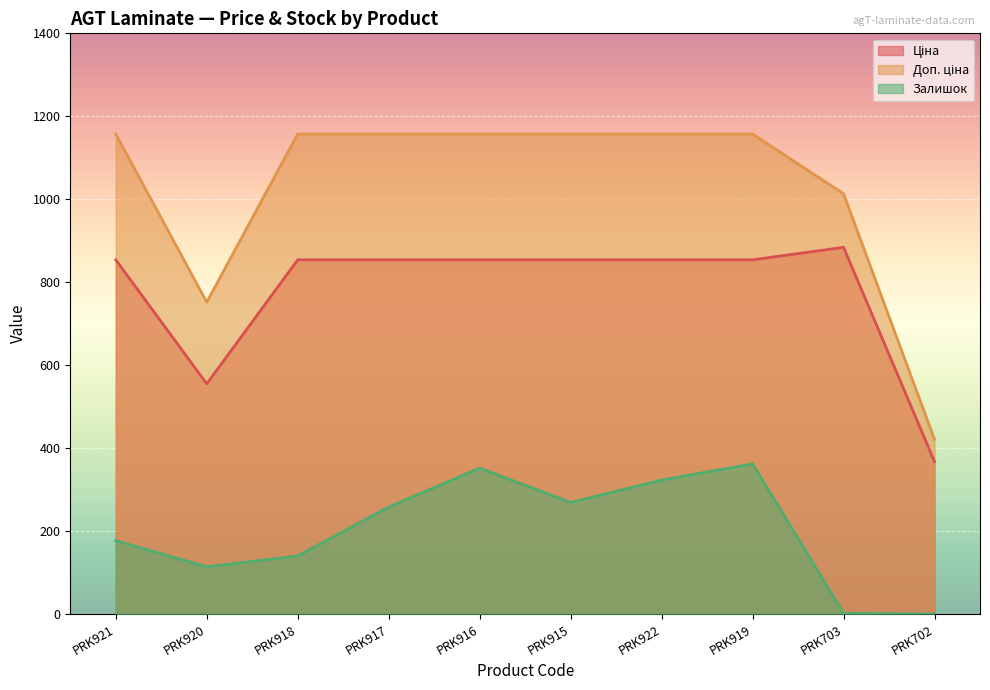

True or false: Залишок and Доп. ціна cross at least once.

False